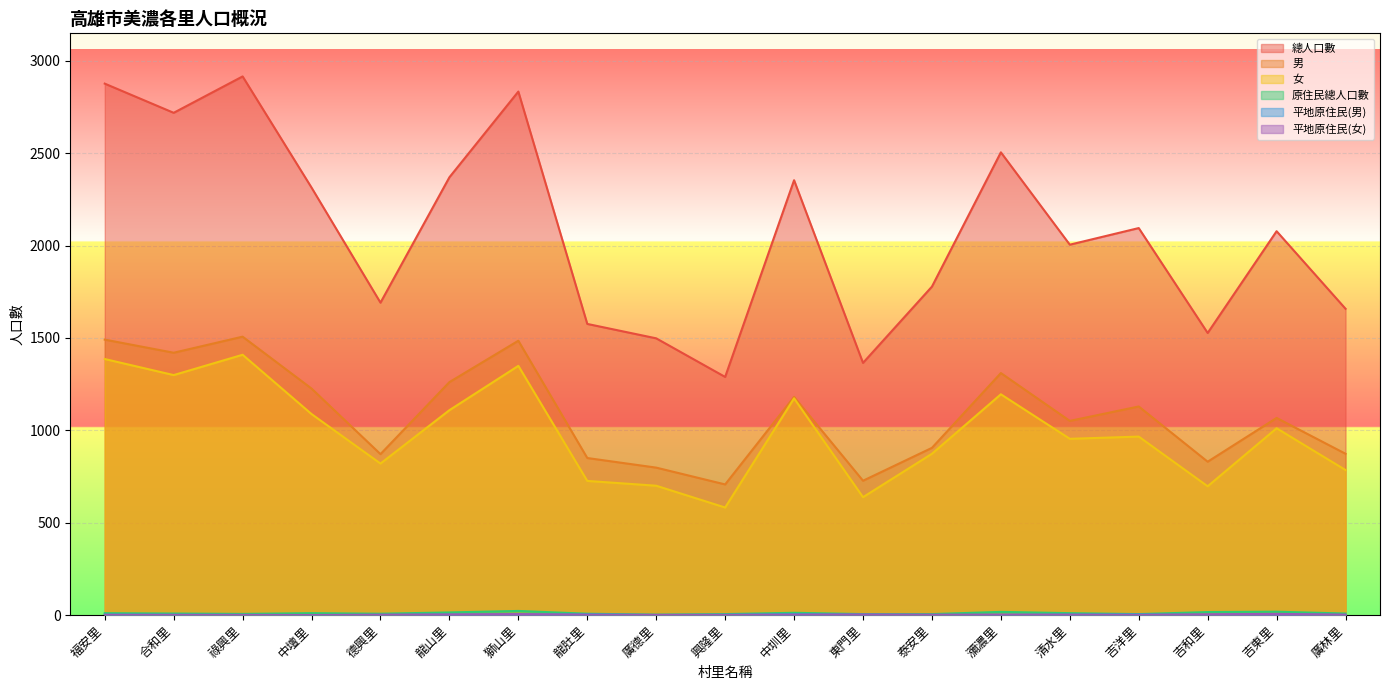

What is the label of the 12th point from the left?

東門里